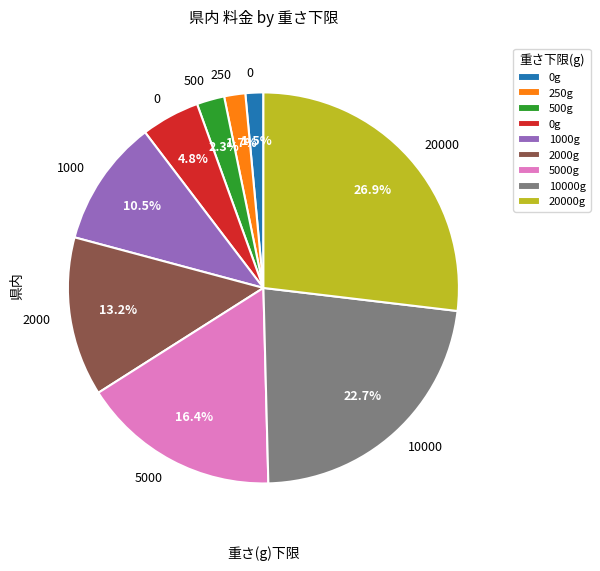

Is there any slice that represents more than half of the pie?

No